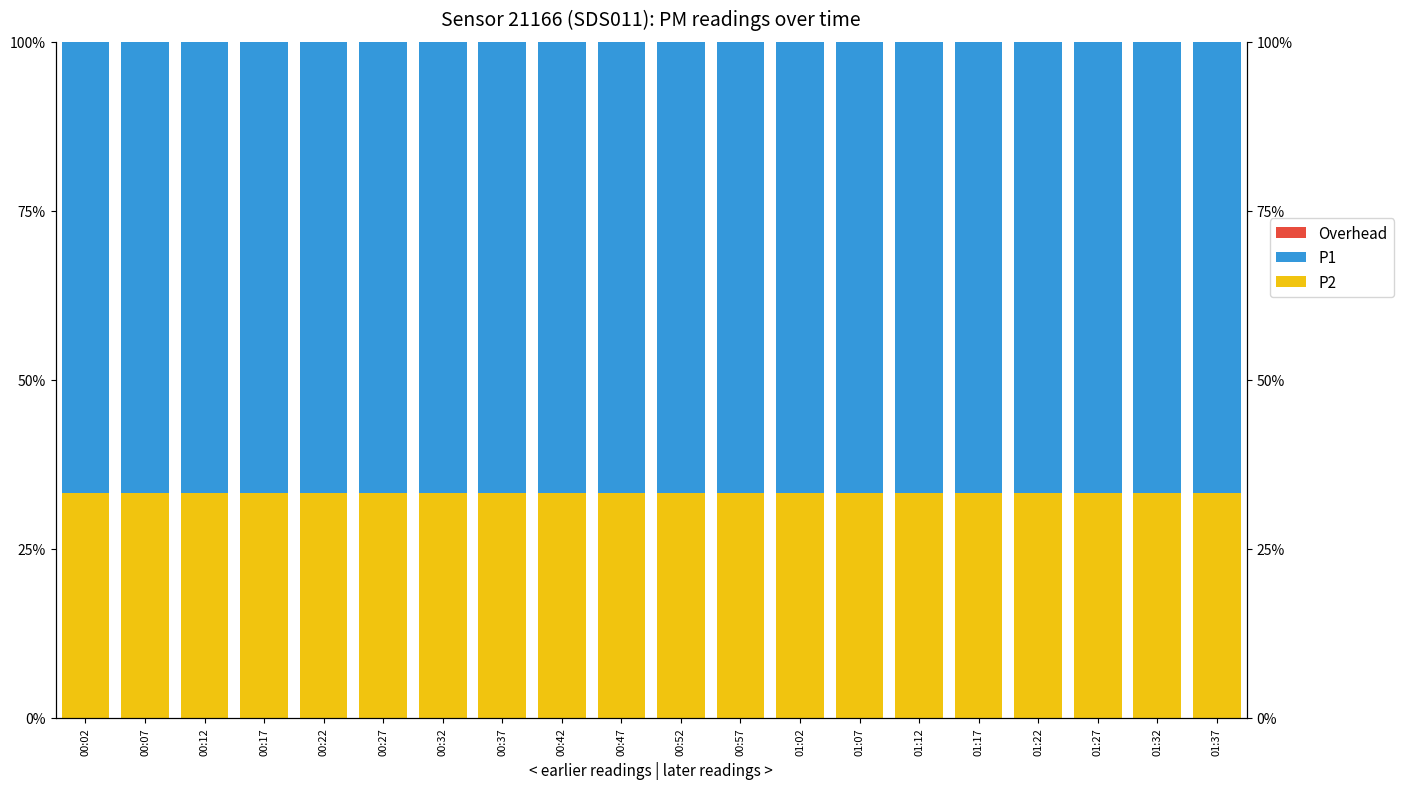

Between 01:37 and 00:02, which is larger?

01:37